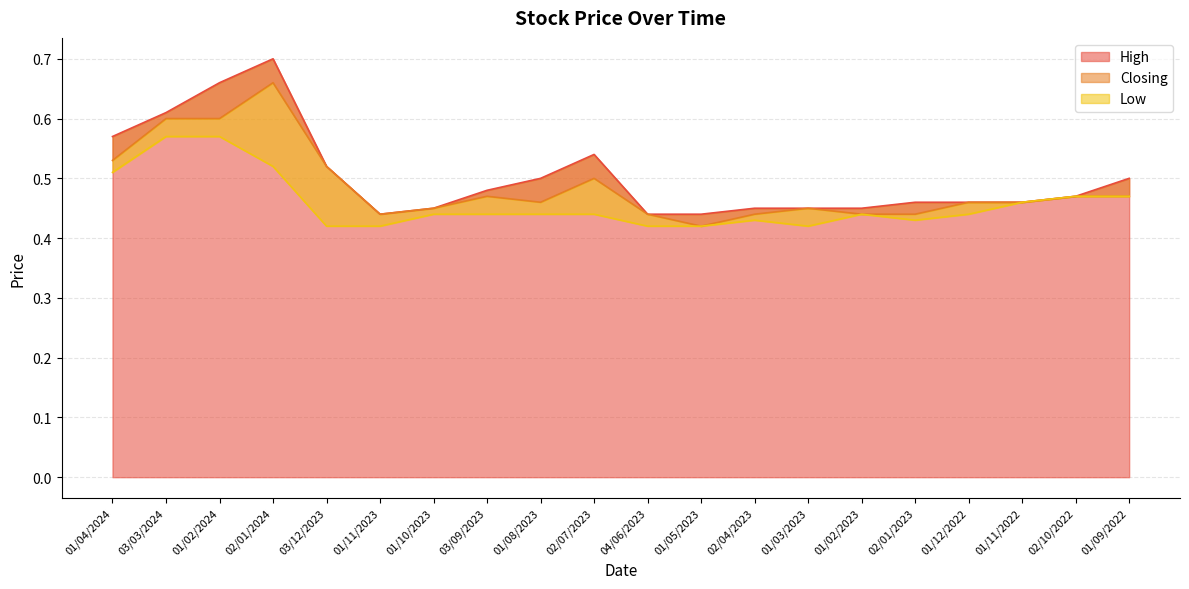

True or false: High and Low cross at least once.

False